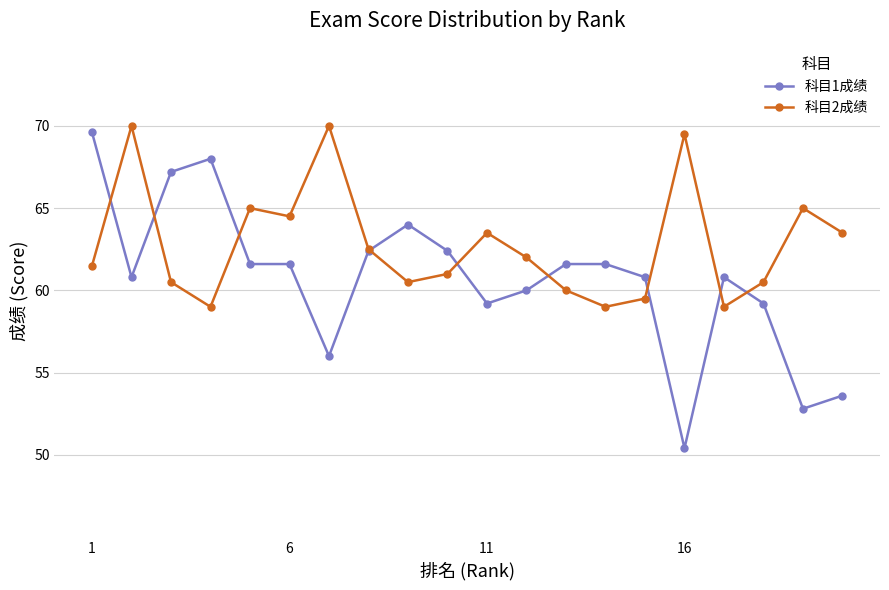

What is the value of the 科目1成绩 point at the 19th from the left?

52.8